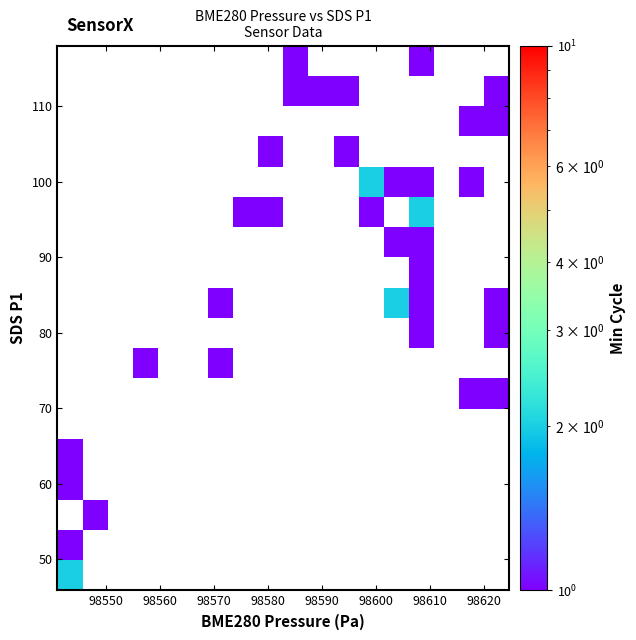

What is the range of Y values (max minus min)?

72.1